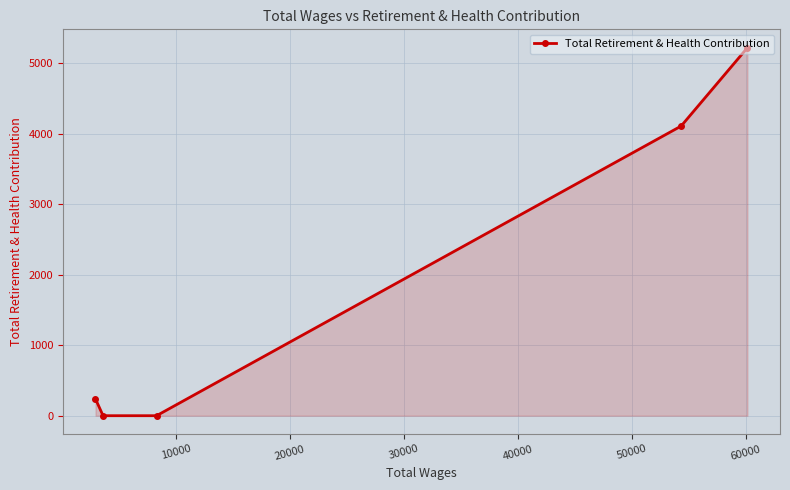

How many positive values are there?

3